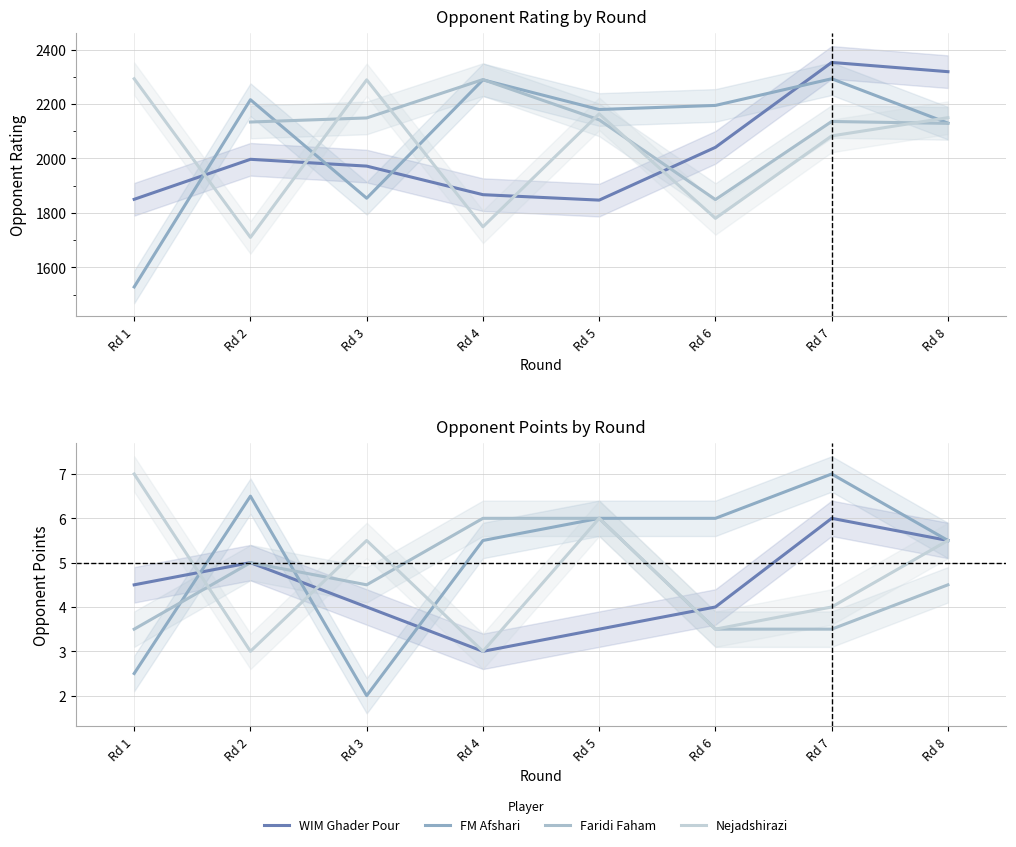

Rank the series at Rd 4 from lowest to highest value.

WIM Ghader Pour, Nejadshirazi, FM Afshari, Faridi Faham